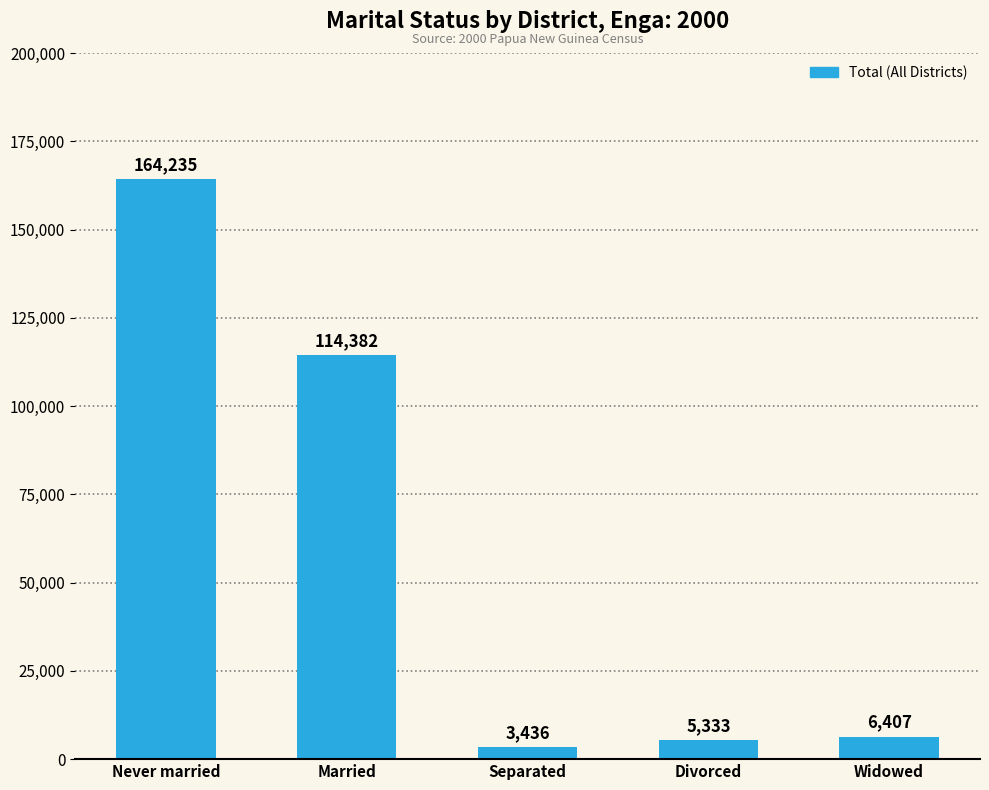

The chart shows a value of 5333 at Divorced. True or false?

True